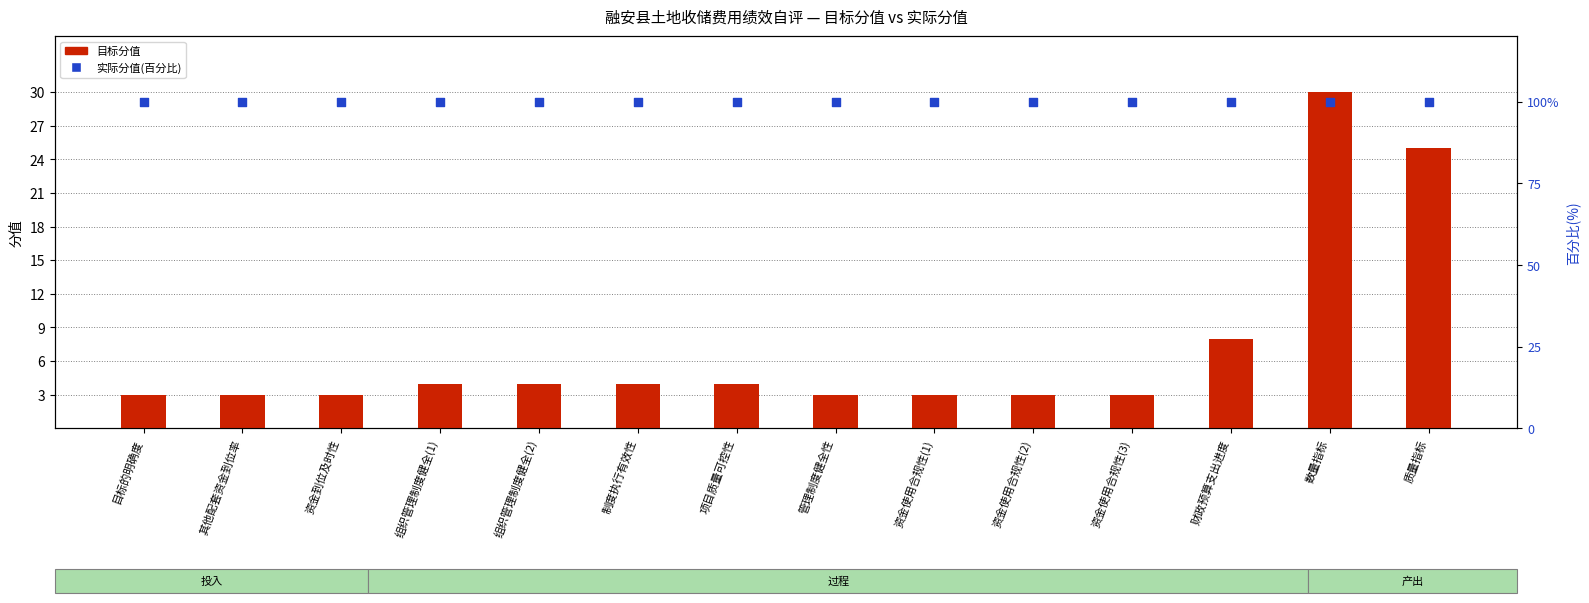

Which series contains the highest Y value?

实际分值(百分比)